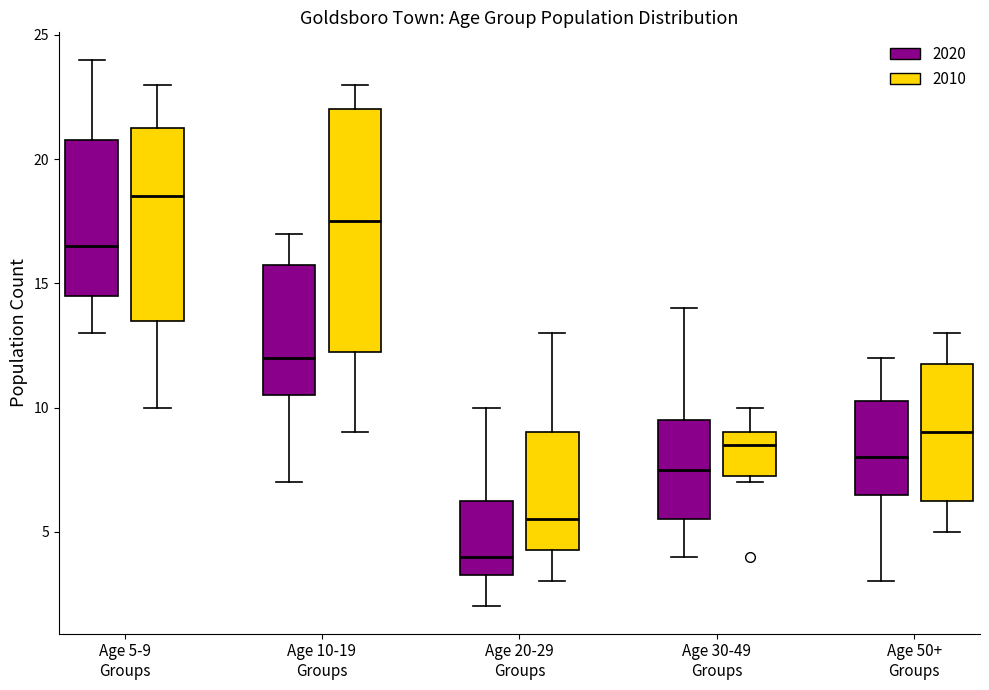

Which box has the lowest median line?

Age 20-29 Groups (2020)